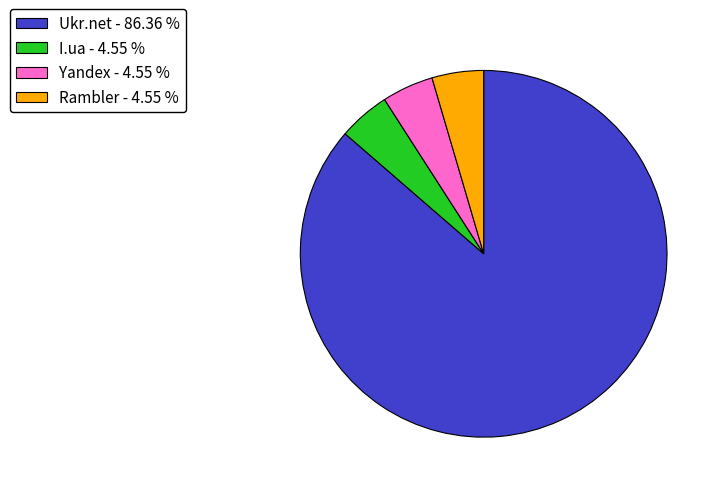

Which category accounts for the majority?

Ukr.net